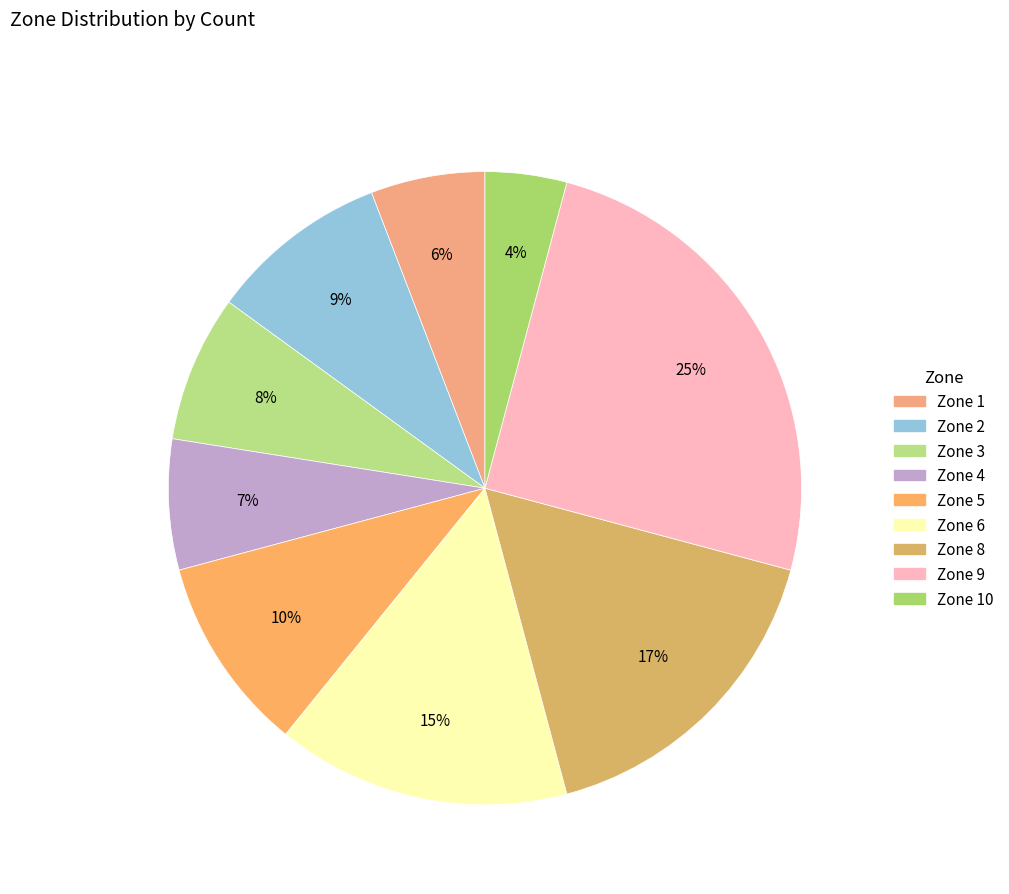

How many segments does this pie chart have?

9